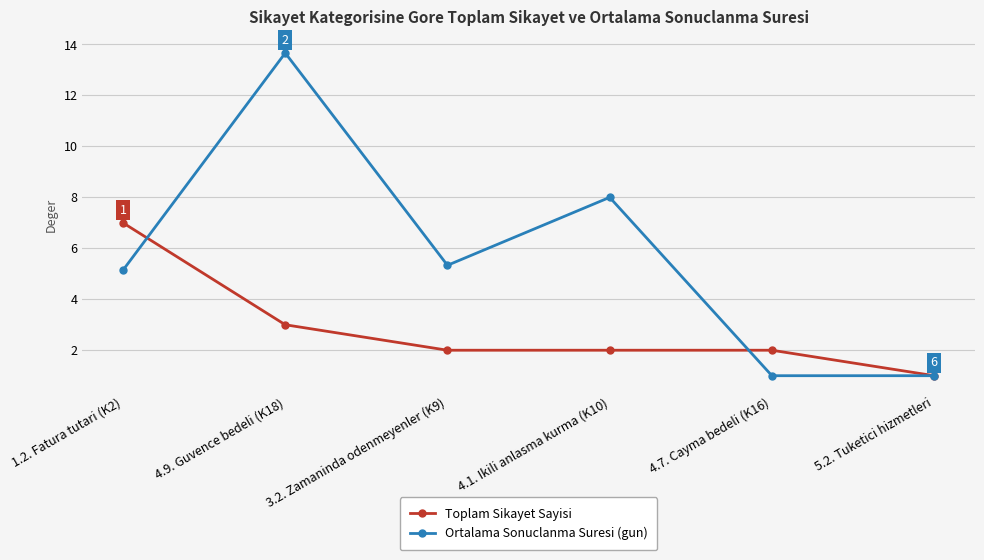

Is the value of Ortalama Sonuclanma Suresi (gun) at 5.2. Tuketici hizmetleri greater than the value of Toplam Sikayet Sayisi at 4.7. Cayma bedeli (K16)?

No